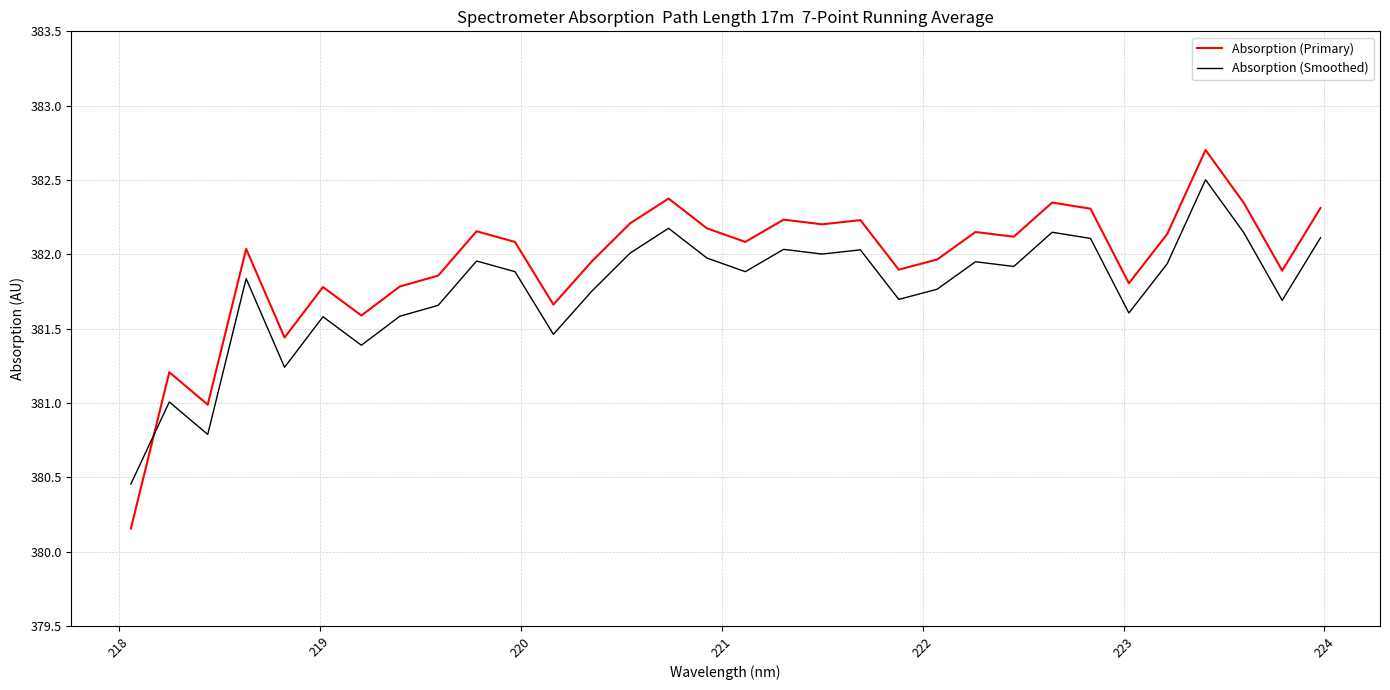

Which series has the widest spread of values?

Absorption (Primary)